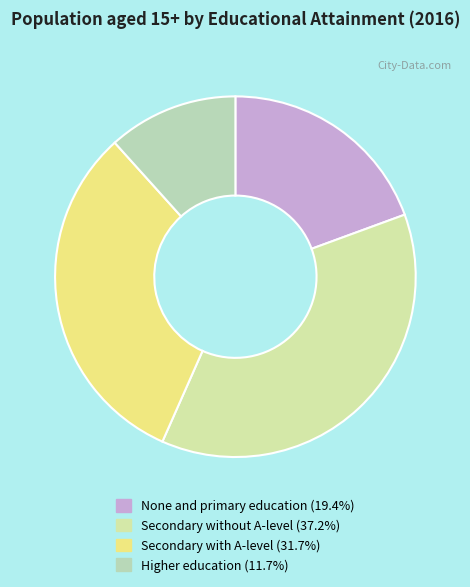

To the nearest percent, what is the difference between the largest and smallest slice percentages?

26%